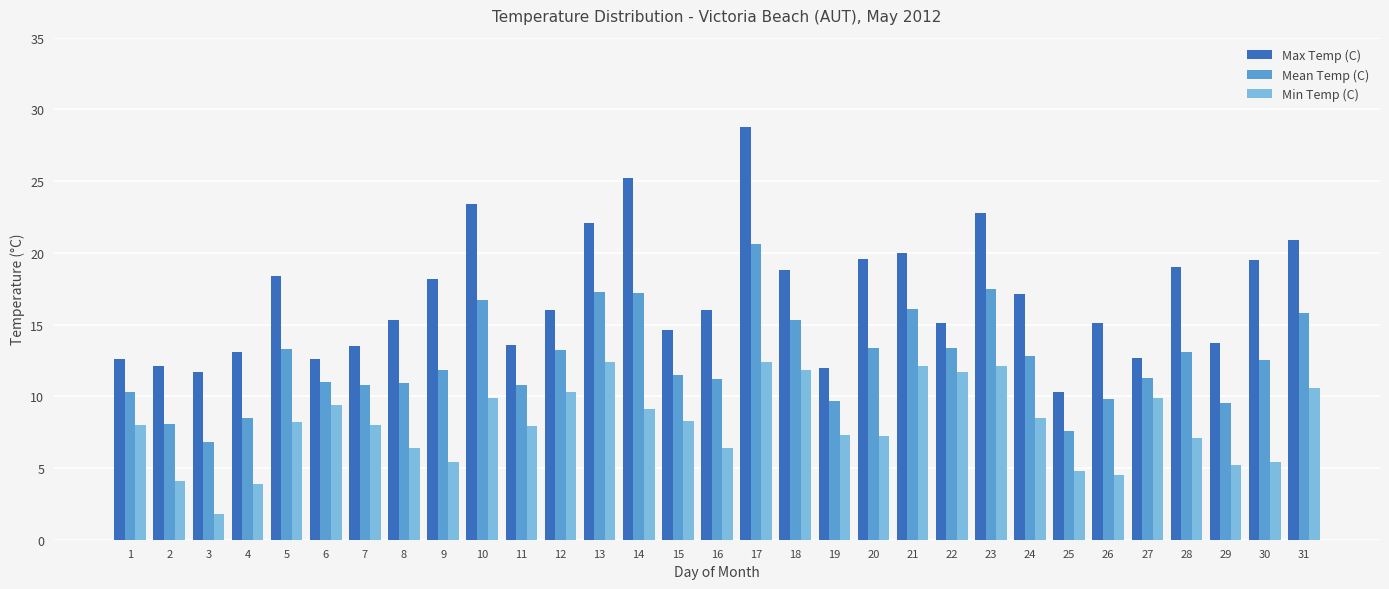

What is the maximum value for Max Temp (C)?

28.8